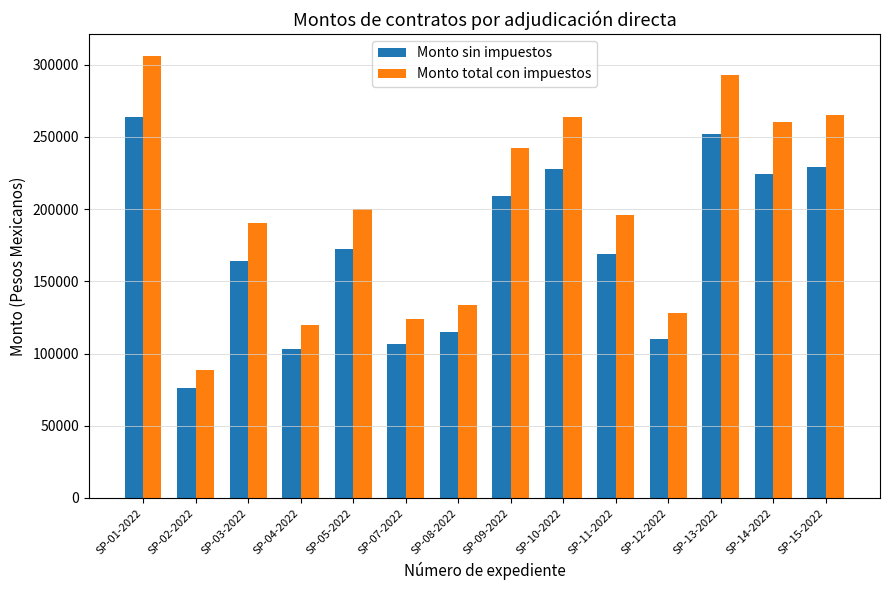

At SP-12-2022, list the series in order from smallest to largest.

Monto sin impuestos, Monto total con impuestos